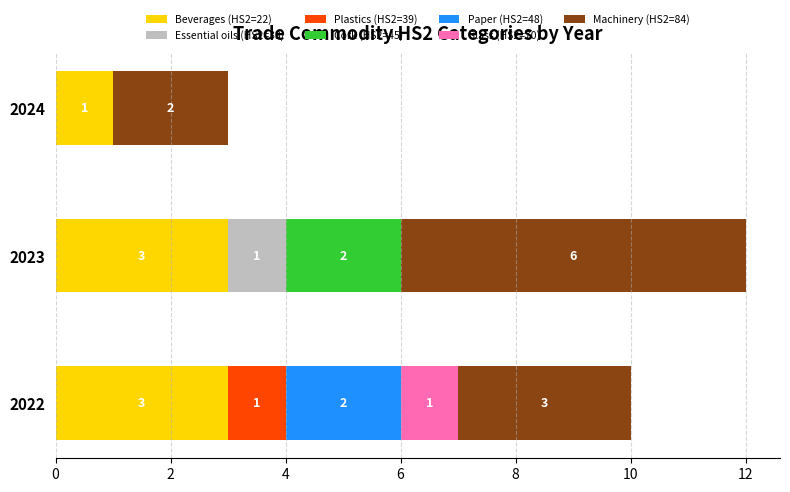

What is the total value across all series at 2022?

10